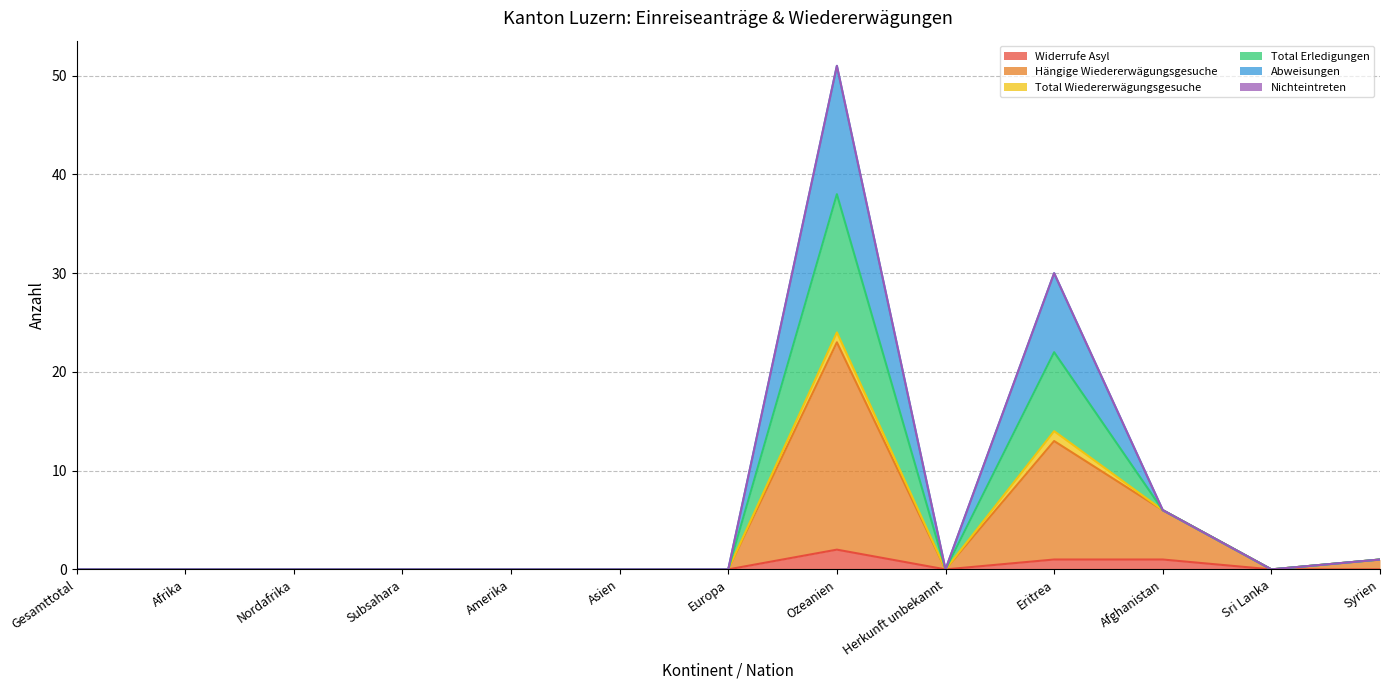

What position from the right is Europa?

7